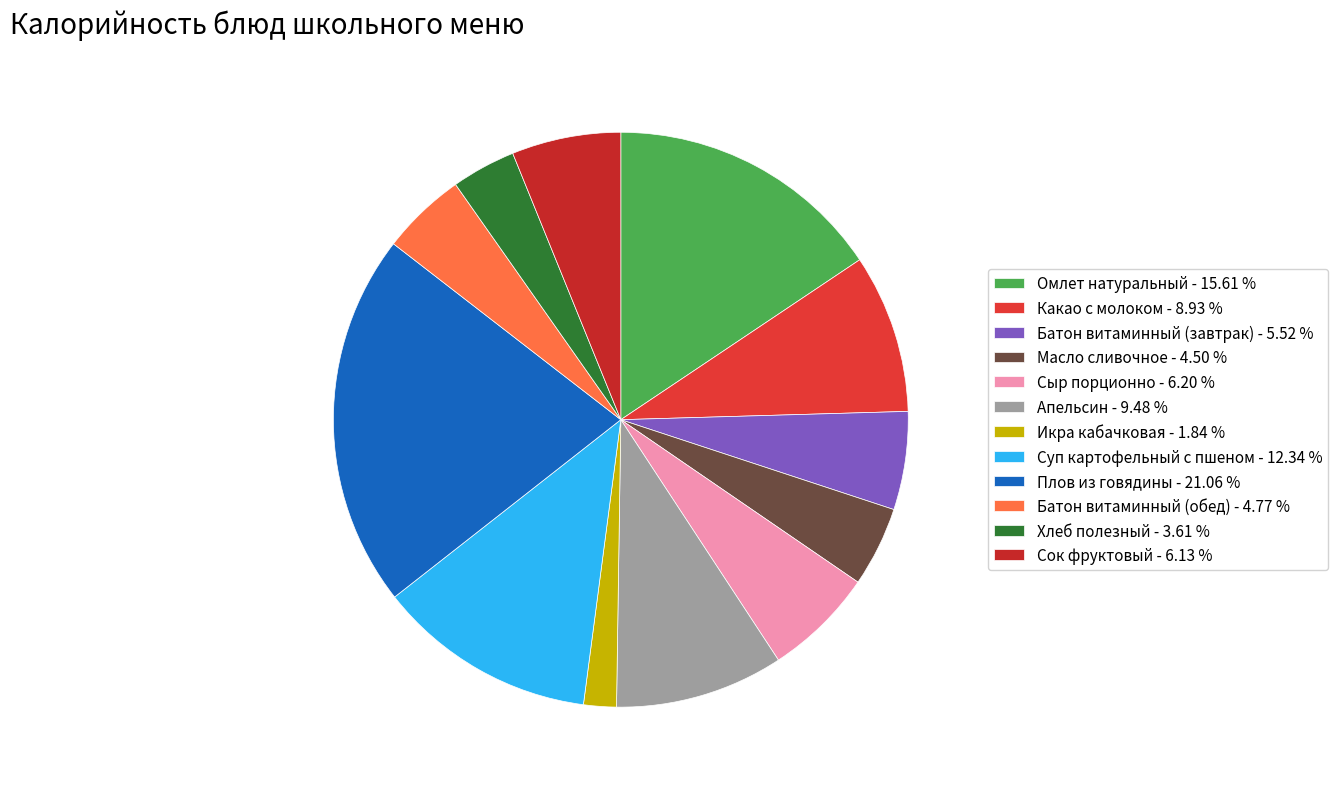

Is it true that Сок фруктовый is 16% of the pie?

False